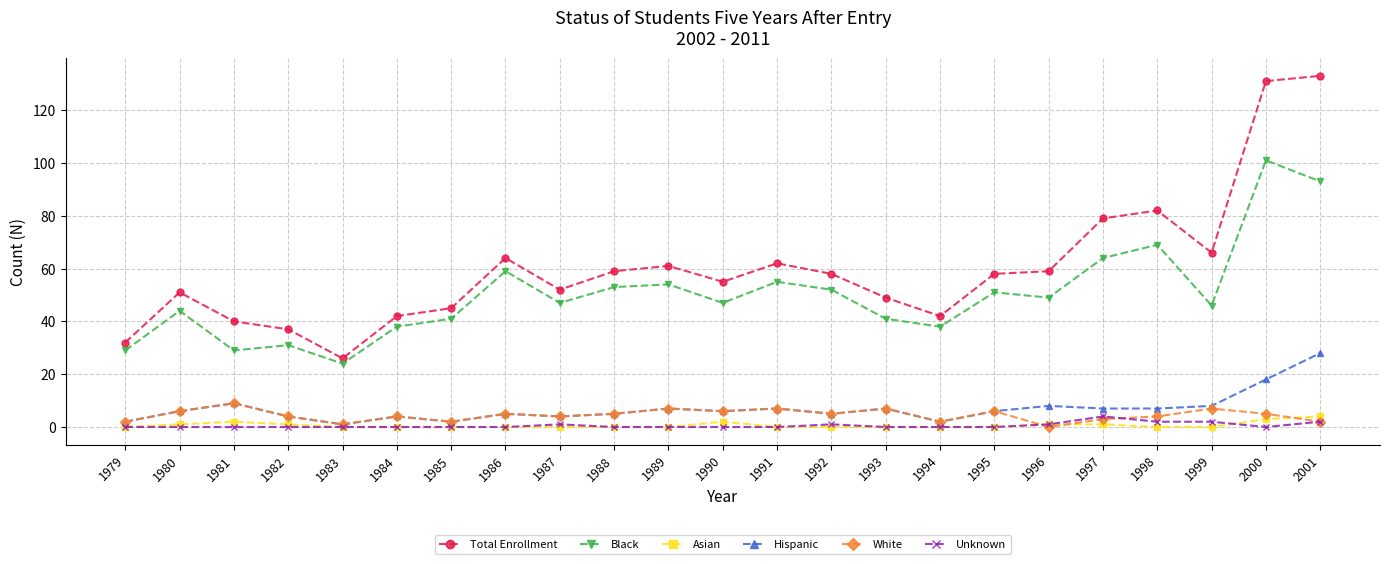

True or false: Black and Total Enrollment intersect in this chart.

False